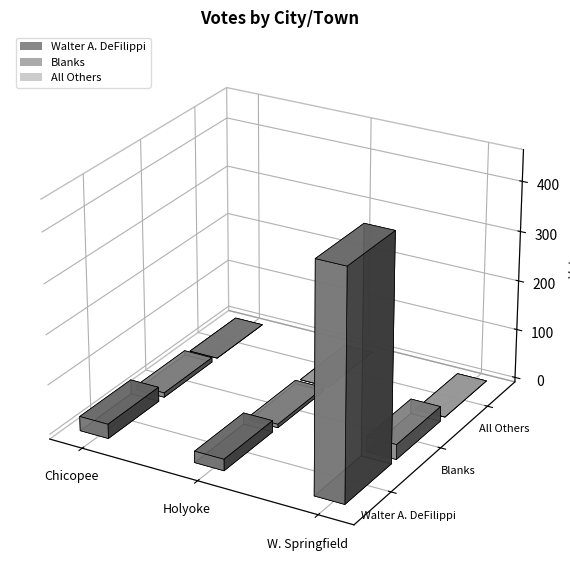

How many groups of bars are there?

3